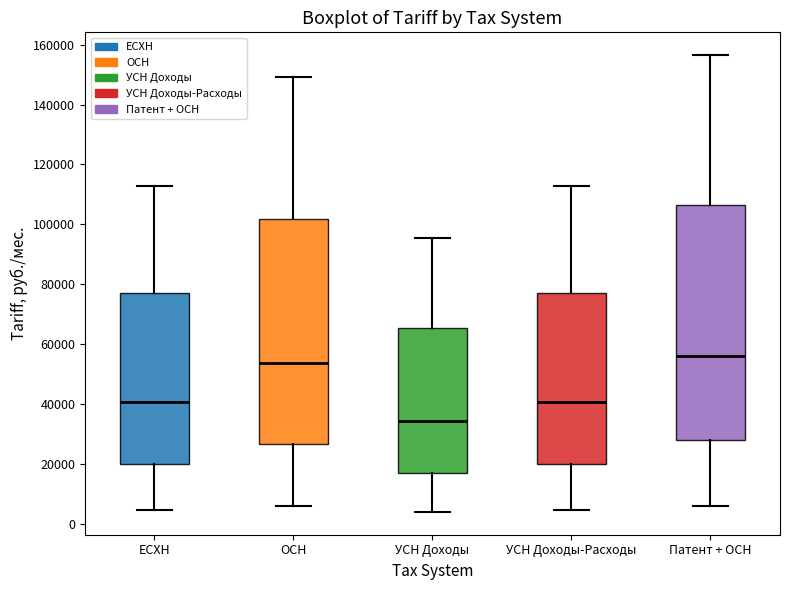

Reading left to right, transcribe this box plot: for each box, give where its median line is, the range the box spans, and where its two whiskers end, as read against the y-axis. The values are not printed on the chart, so give them approximately, as read against the axis.

ЕСХН: median 40000, box 20000 to 78000, whiskers 4000 to 112000
ОСН: median 54000, box 26000 to 102000, whiskers 6000 to 150000
УСН Доходы: median 34000, box 16000 to 66000, whiskers 4000 to 96000
УСН Доходы-Расходы: median 40000, box 20000 to 78000, whiskers 4000 to 112000
Патент + ОСН: median 56000, box 28000 to 106000, whiskers 6000 to 156000